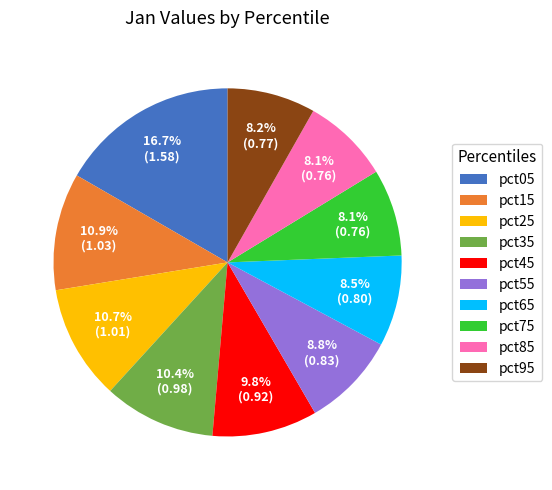

True or false: pct15 accounts for 5% of the total.

False